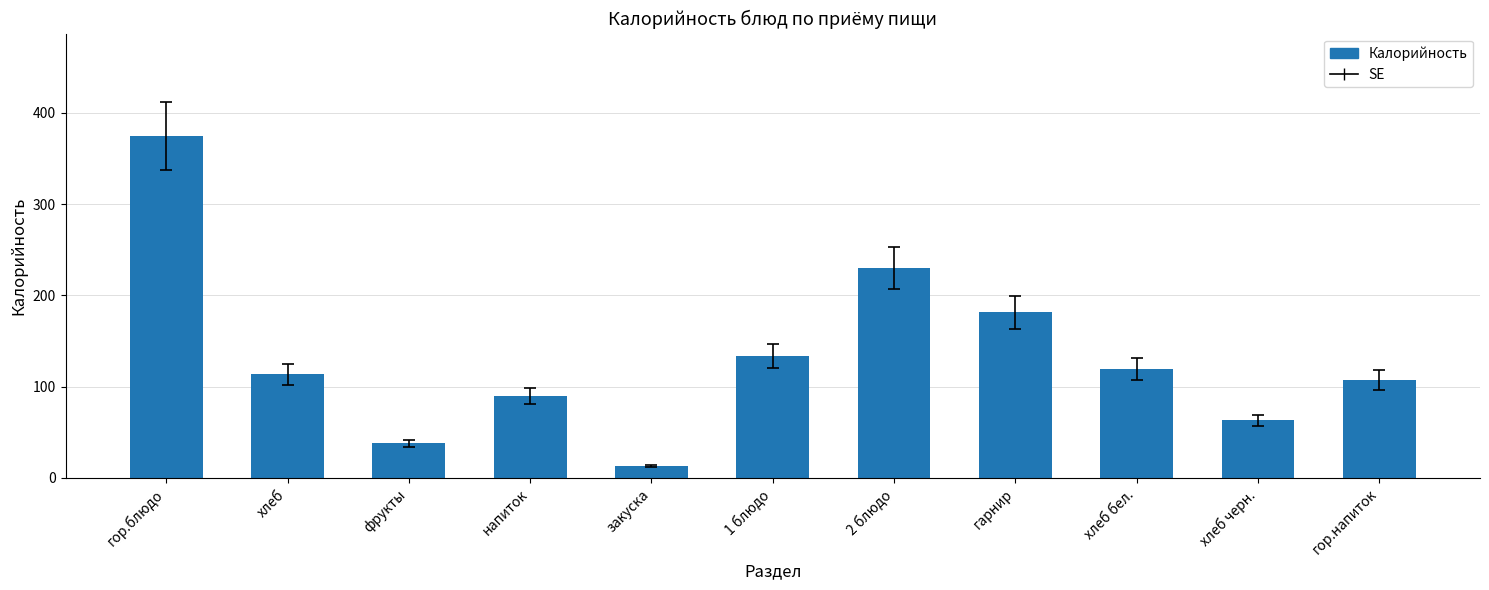

Reading left to right, list all the values displayed in this chart.

гор.блюдо=374.5	хлеб=113.7	фрукты=38.0	напиток=90.0	закуска=13.2	1 блюдо=133.6	2 блюдо=230.0	гарнир=181.5	хлеб бел.=119.5	хлеб черн.=63.0	гор.напиток=107.0